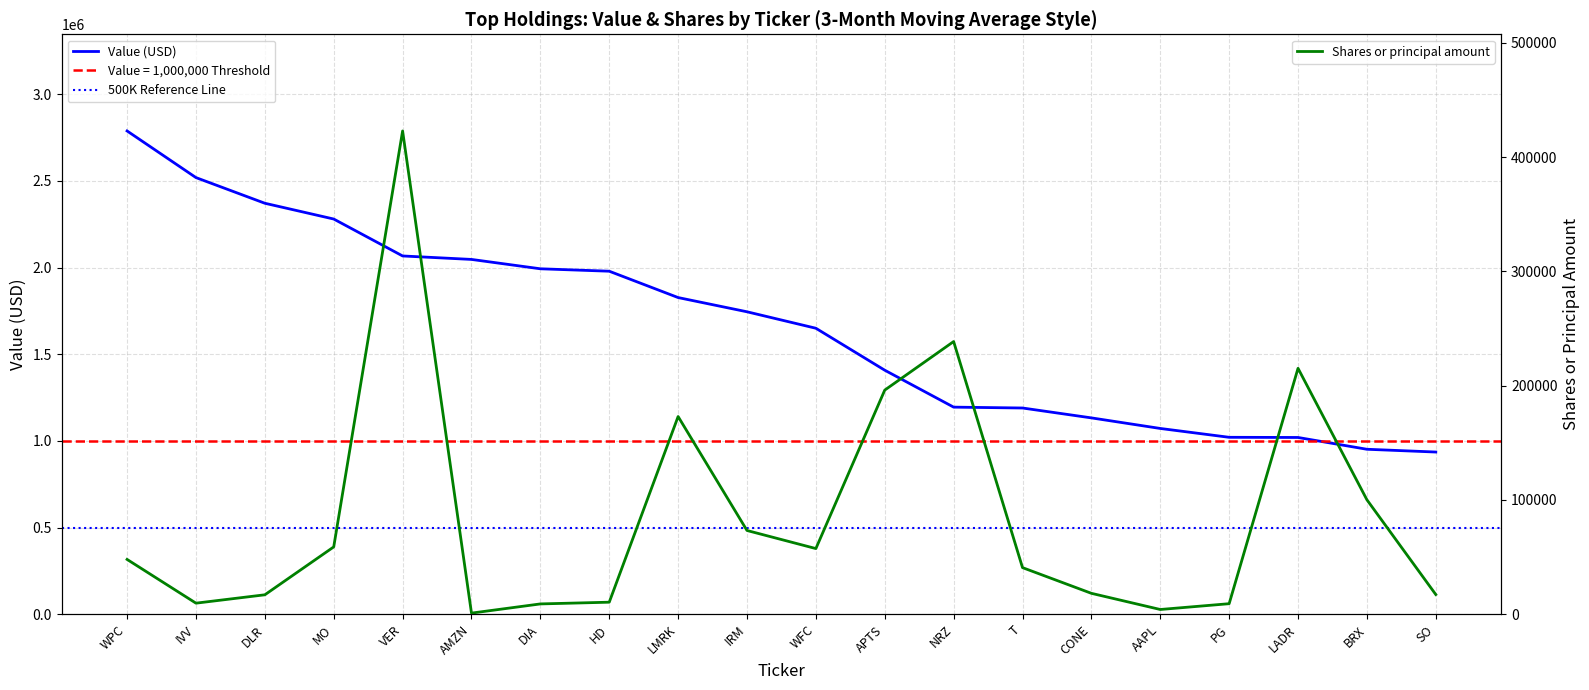

Reading left to right, extract all data points from this chart.

Value: WPC=2788000	IVV=2519000	DLR=2371000	MO=2280000	VER=2067000	AMZN=2047000	DIA=1993000	HD=1979000	LMRK=1827000	IRM=1745000	WFC=1650000	APTS=1408000	NRZ=1195000	T=1190000	CONE=1133000	AAPL=1072000	PG=1021000	LADR=1020000	BRX=952000	SO=936000
Shares or principal amount: WPC=48008	IVV=9749	DLR=17072	MO=58959	VER=422799	AMZN=1050	DIA=9089	HD=10597	LMRK=173006	IRM=73313	WFC=57503	APTS=196126	NRZ=238592	T=40840	CONE=18354	AAPL=4215	PG=9286	LADR=215193	BRX=100188	SO=17295